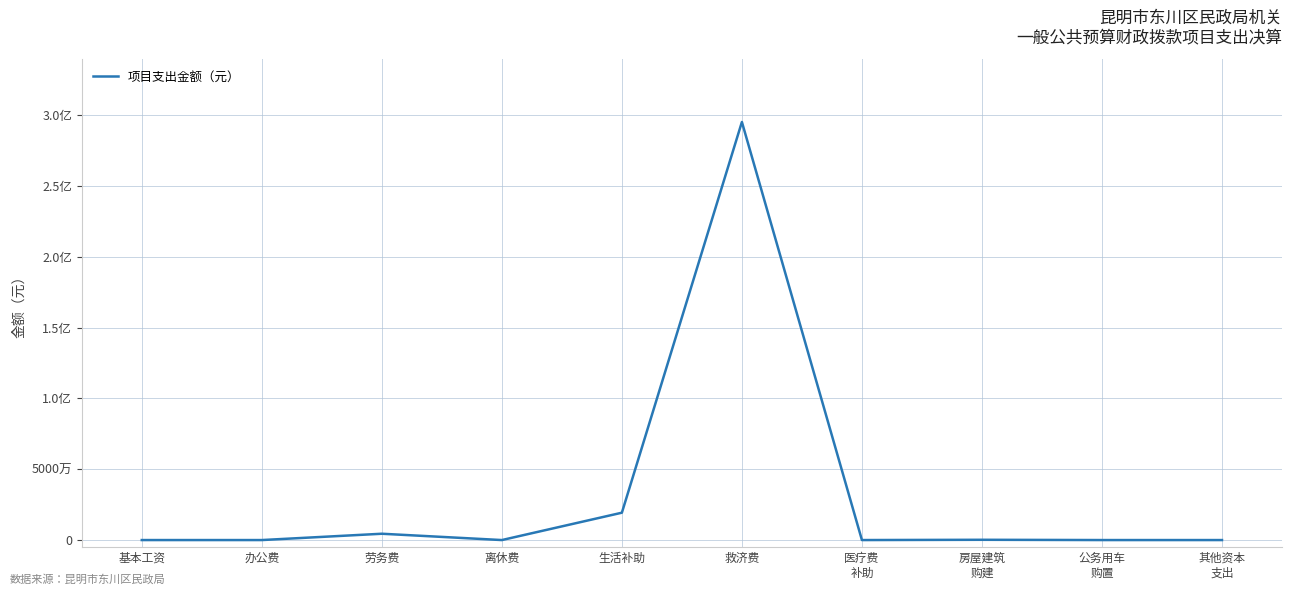

True or false: the data shows 4461852.8 at 劳务费.

True